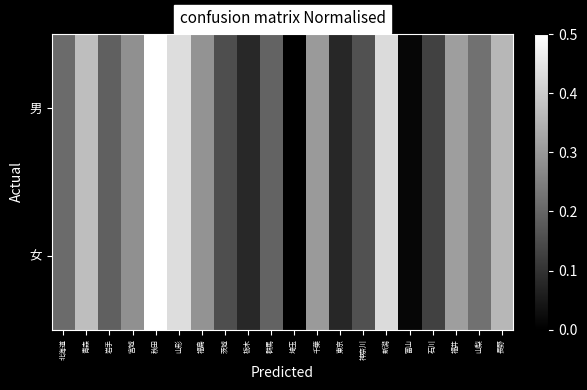

What is the total value across all series at 千葉?

0.6